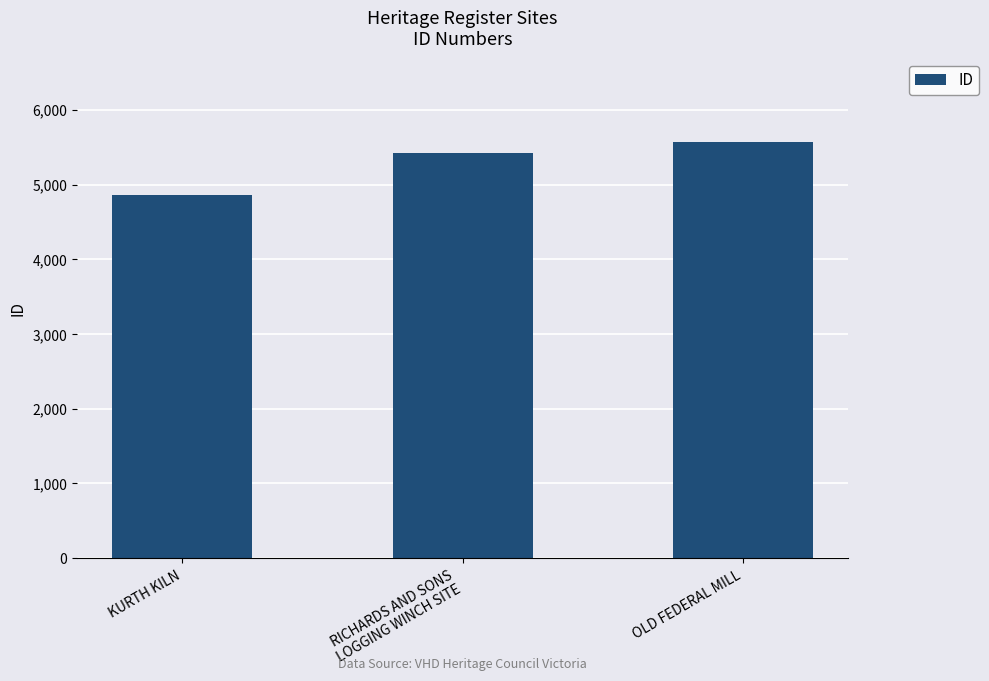

List the labels in order of value, largest first.

OLD FEDERAL MILL, RICHARDS AND SONS
LOGGING WINCH SITE, KURTH KILN